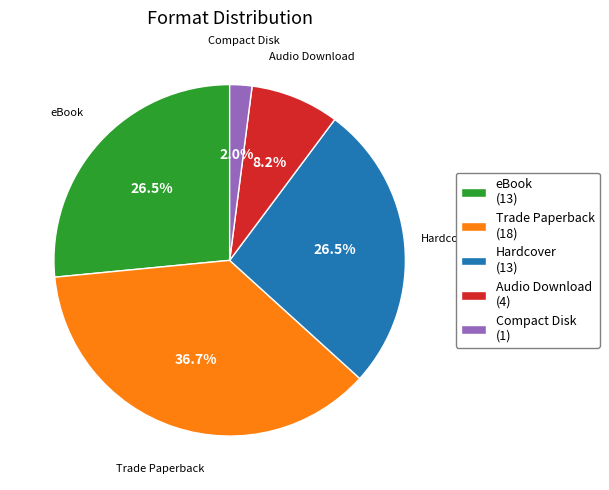

Is Trade Paperback the majority of the pie?

No